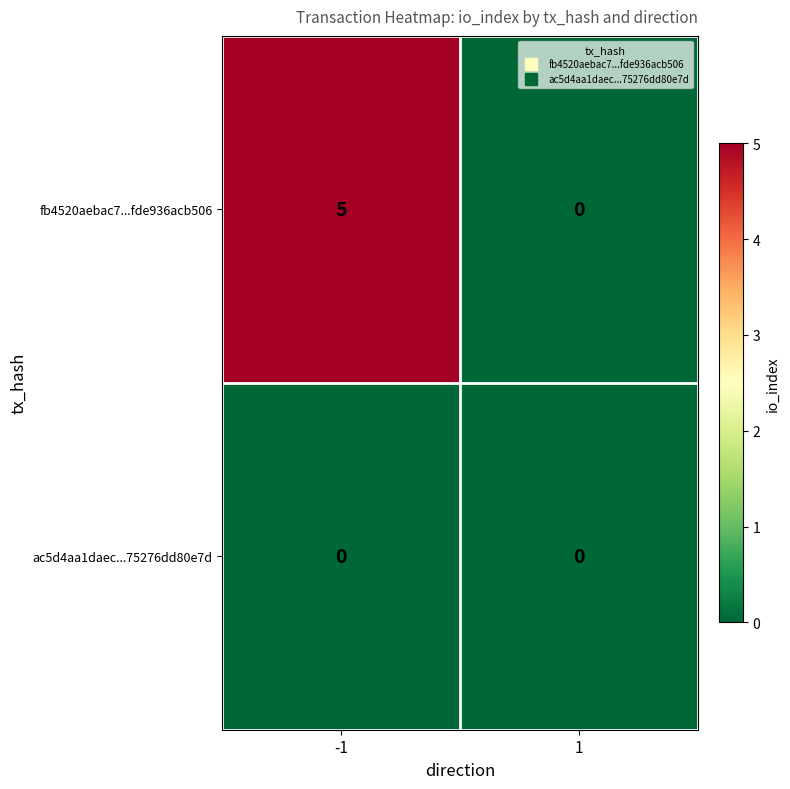

Rank the categories by fb4520aebac7...fde936acb506 value from highest to lowest.

-1, 1